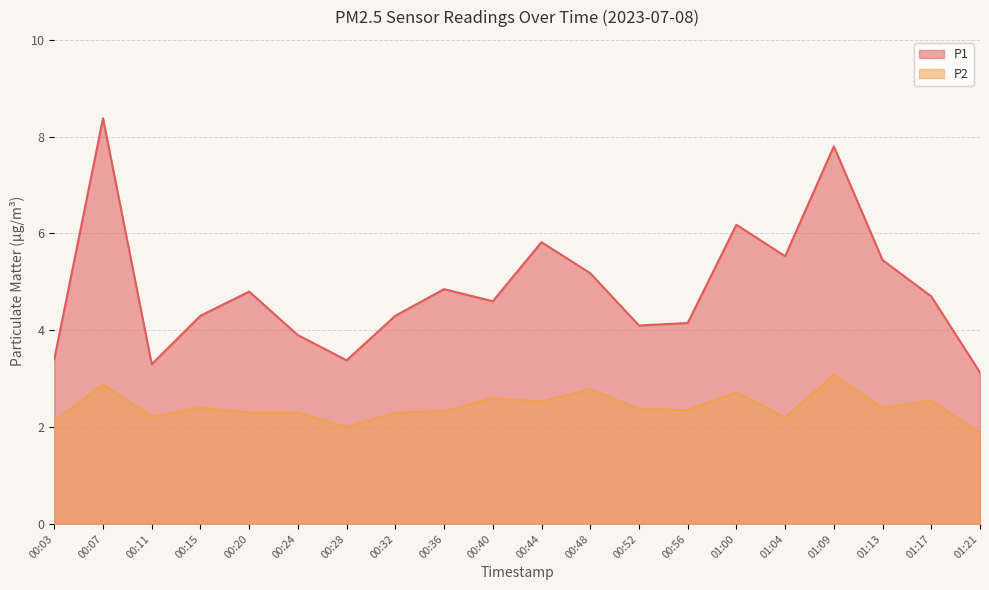

What is the difference between the maximum and minimum values in the P2 series?

1.2